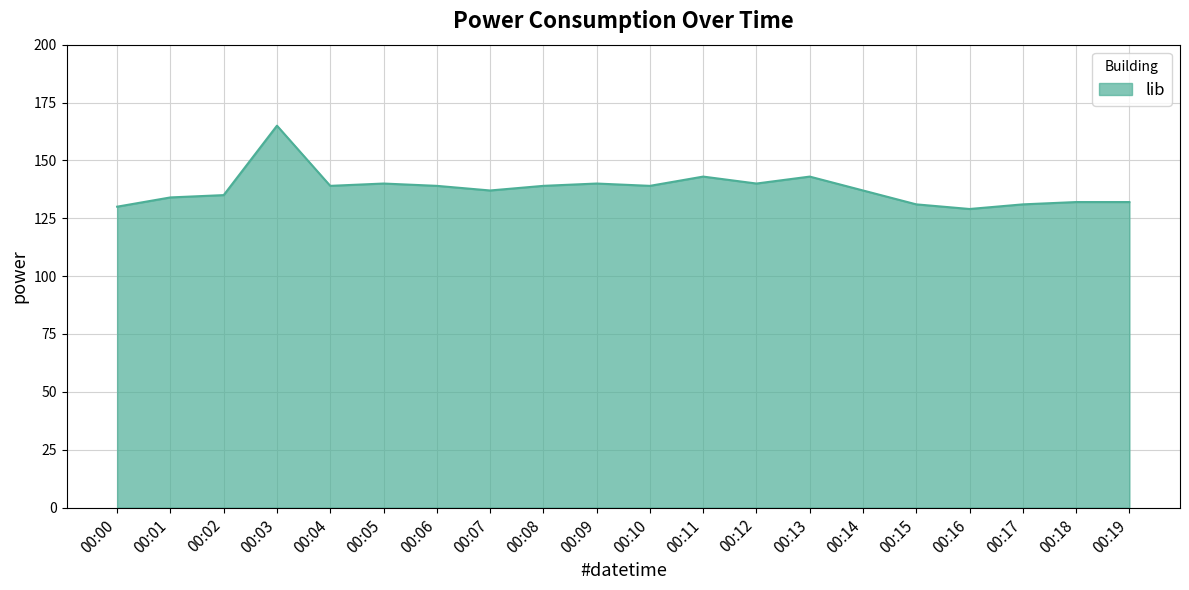

What is the smallest value displayed?

129